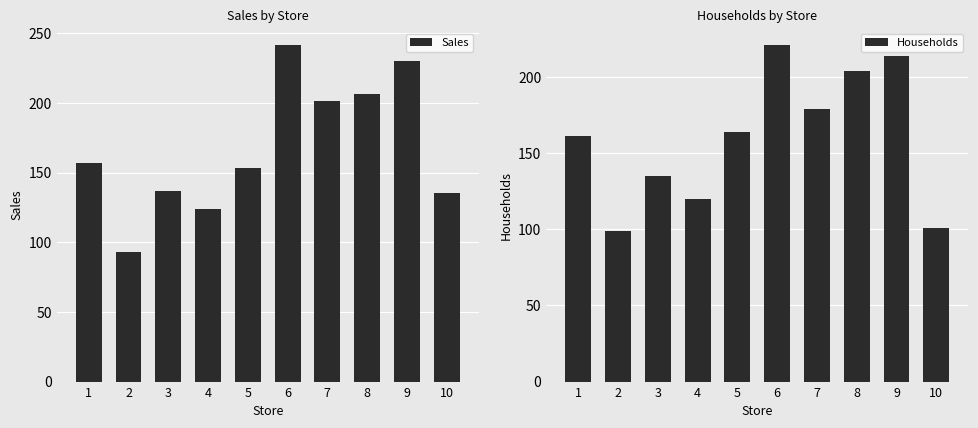

How many bars are there in total?

20